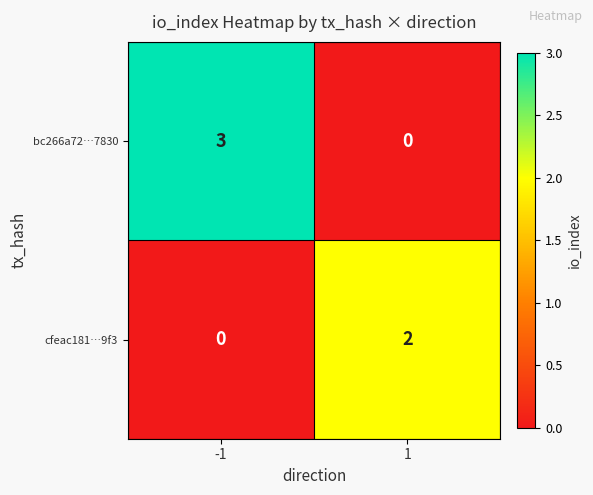

Count the number of categories in the chart.

2